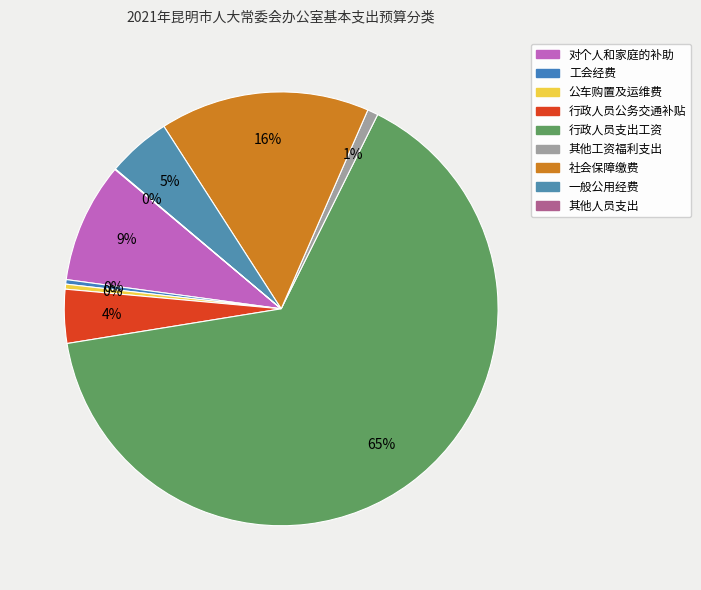

How much of the chart is everything except 对个人和家庭的补助?

91.0%